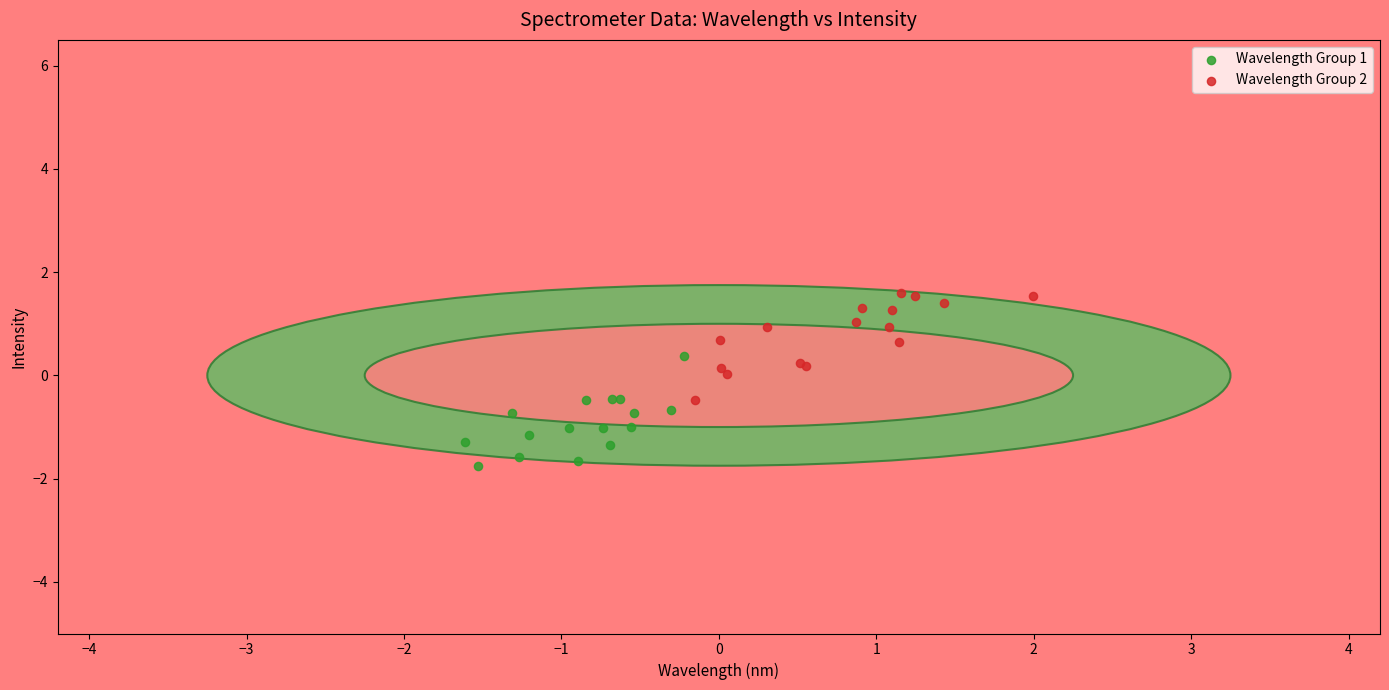

What are all the series names shown in the legend?

Wavelength Group 1, Wavelength Group 2